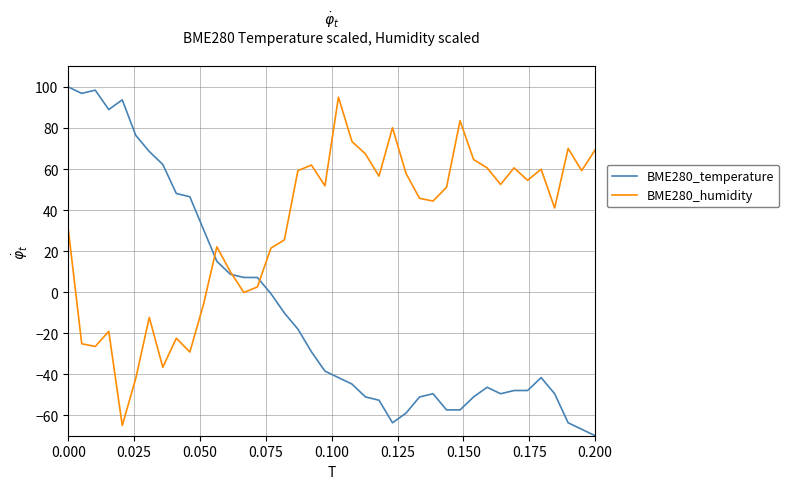

What is the sum of all BME280_humidity values?

1247.4